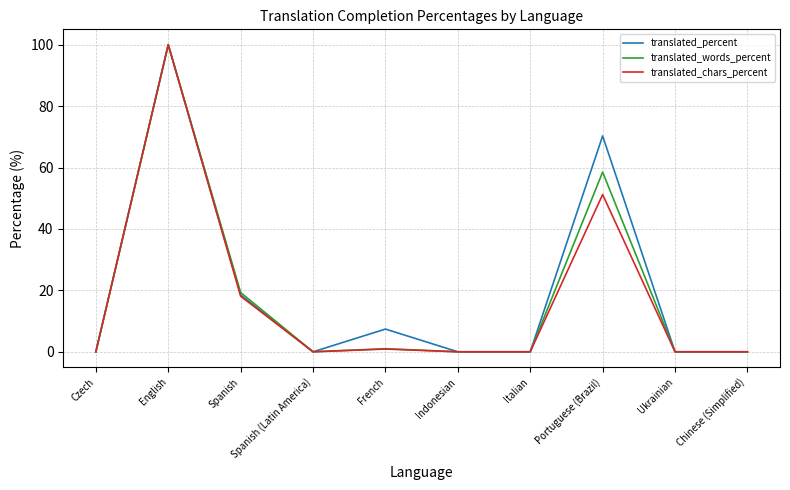

Does the chart display data point markers on the line(s)?

No